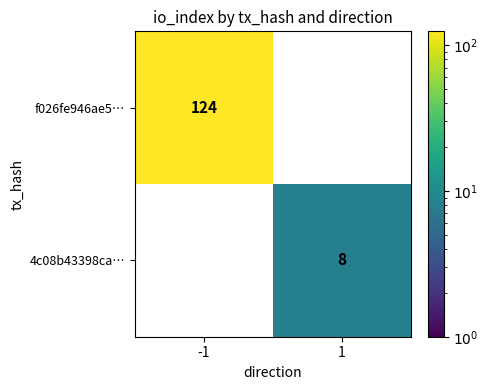

The value of f026fe946ae5… at -1 is 124. True or false?

True